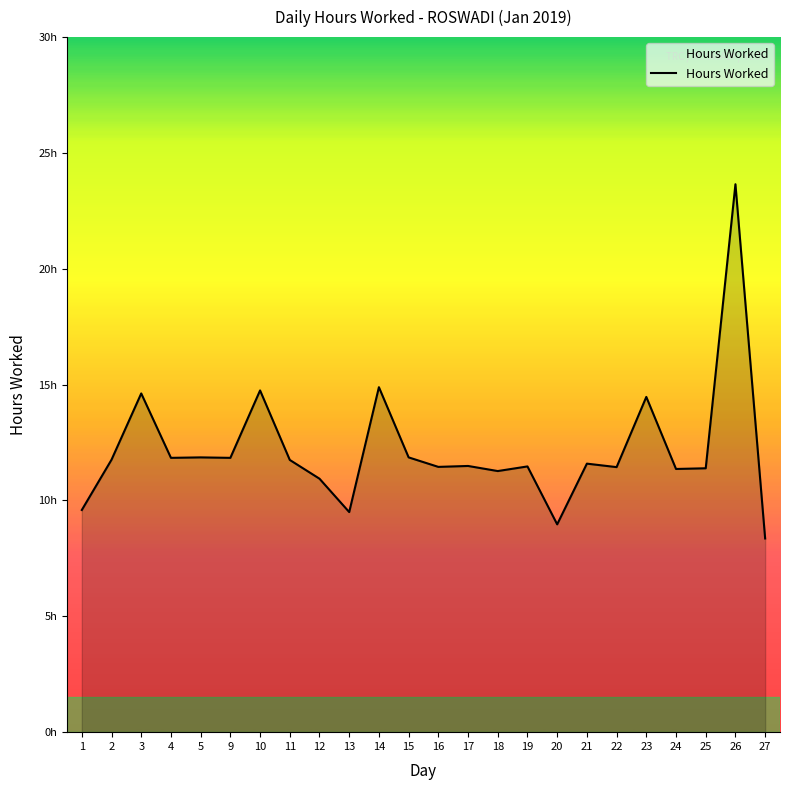

List the labels in order of value, smallest first.

27, 20, 13, 1, 12, 18, 24, 25, 22, 16, 19, 17, 21, 11, 2, 4, 9, 5, 15, 23, 3, 10, 14, 26